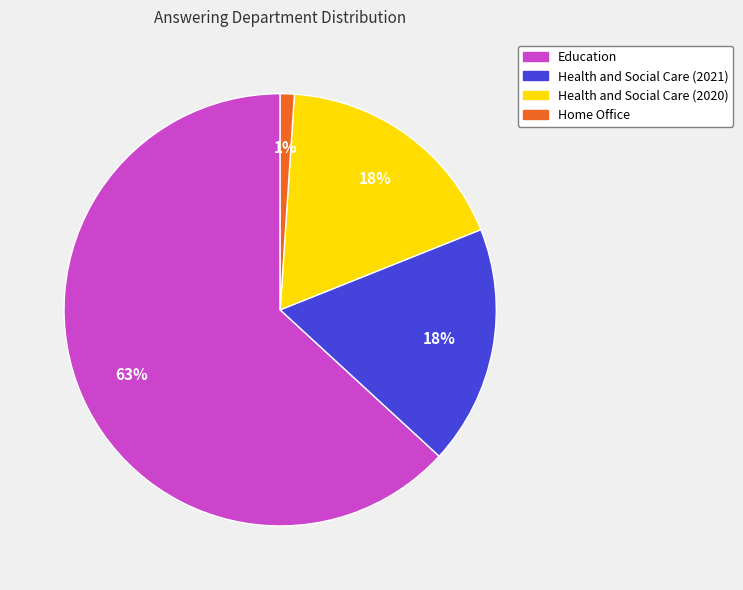

Which slice represents more than half of the pie?

Education